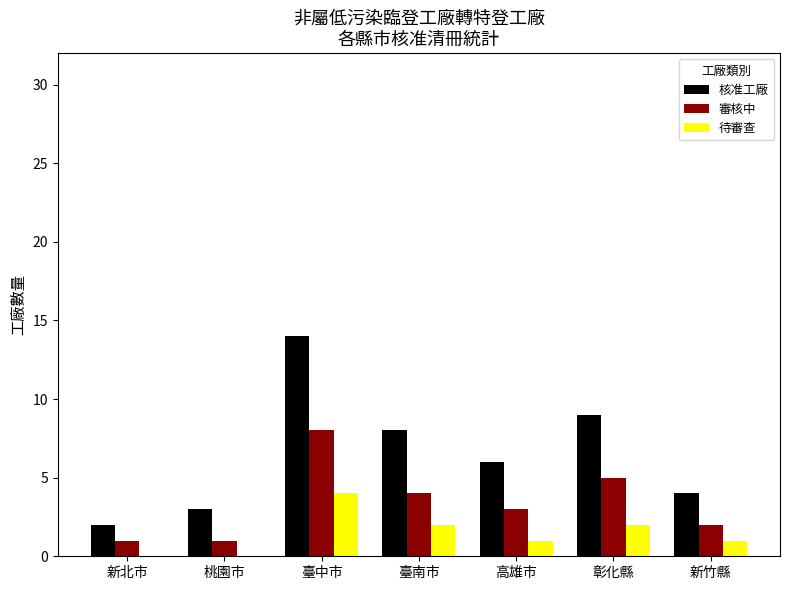

Is it true that 核准工廠 equals 2 at 新竹縣?

False